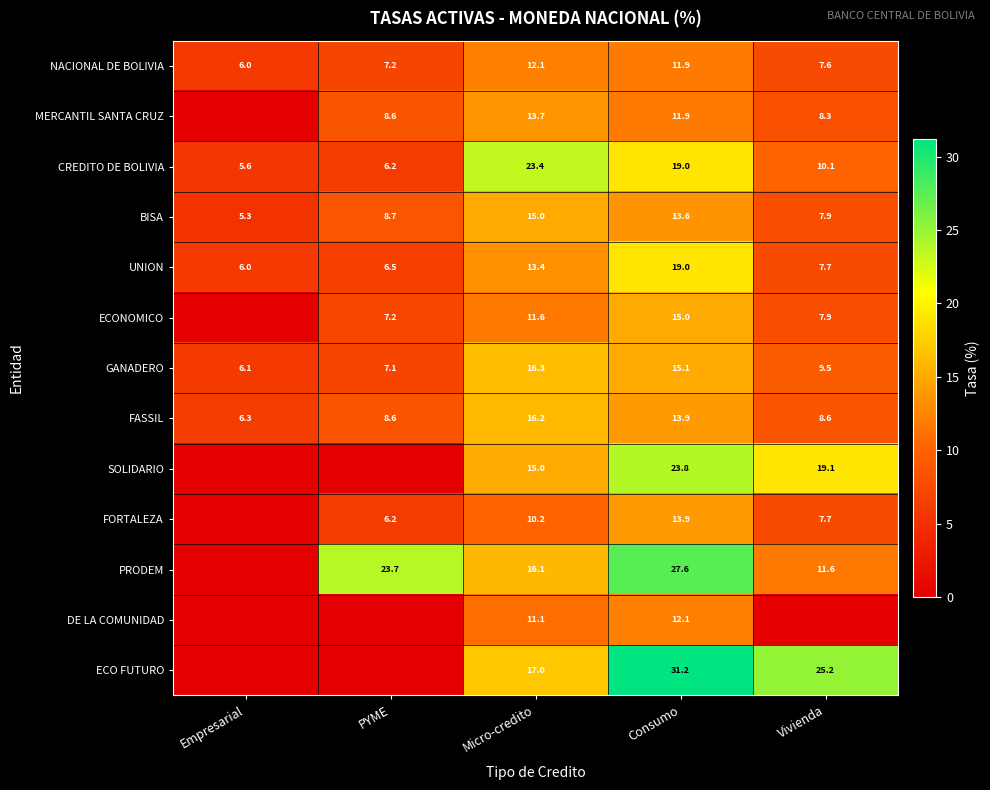

At which label is CREDITO DE BOLIVIA closest to 14?

Vivienda